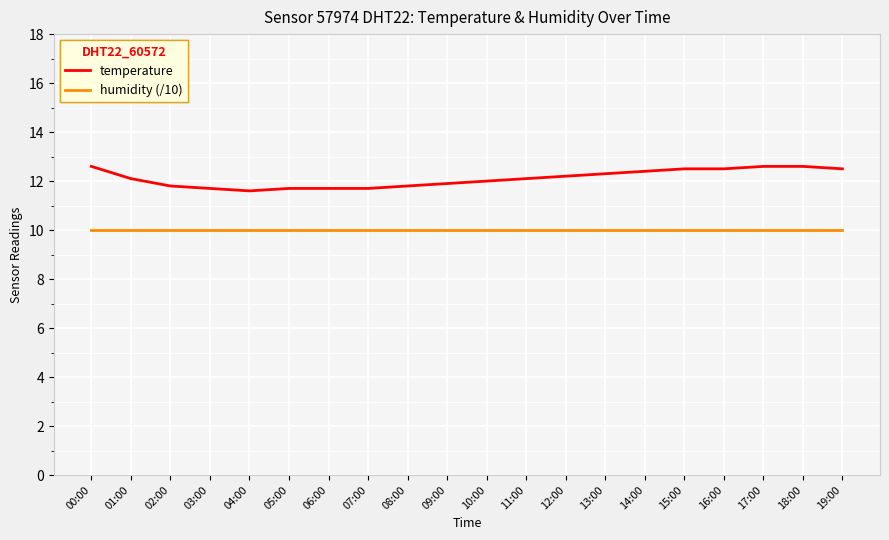

Is it true that temperature equals 11.9 at 09:00?

True